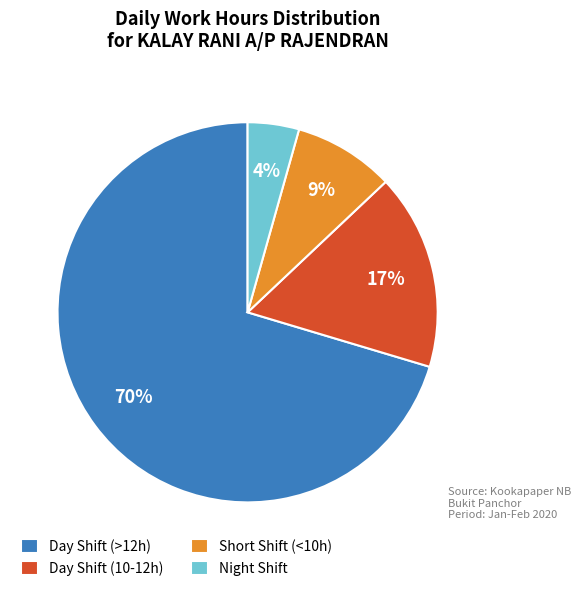

Between Night Shift and Day Shift (10-12h), which is larger?

Day Shift (10-12h)